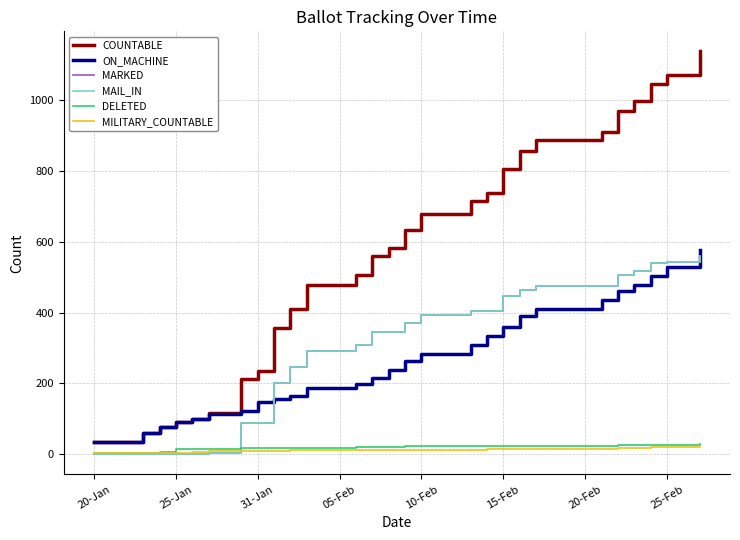

Does the chart display data point markers on the line(s)?

No